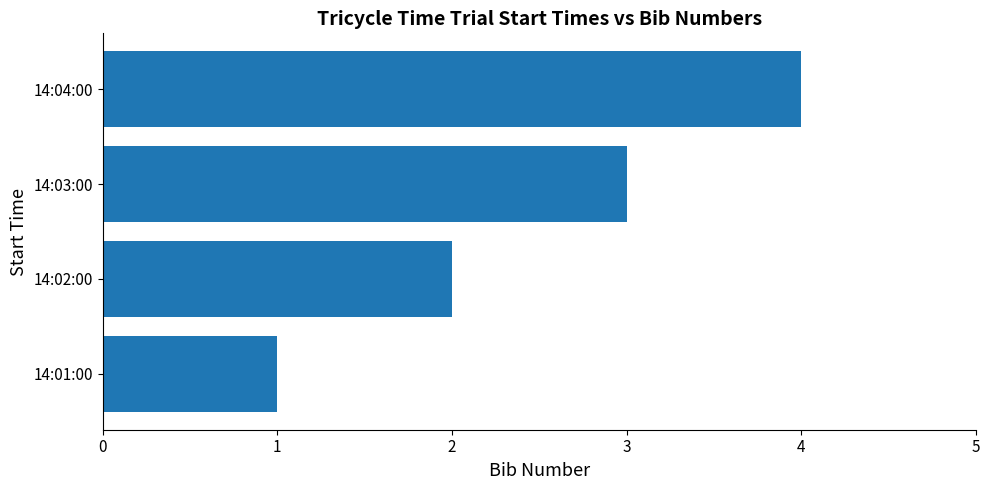

Rank the categories by value from highest to lowest.

14:04:00, 14:03:00, 14:02:00, 14:01:00